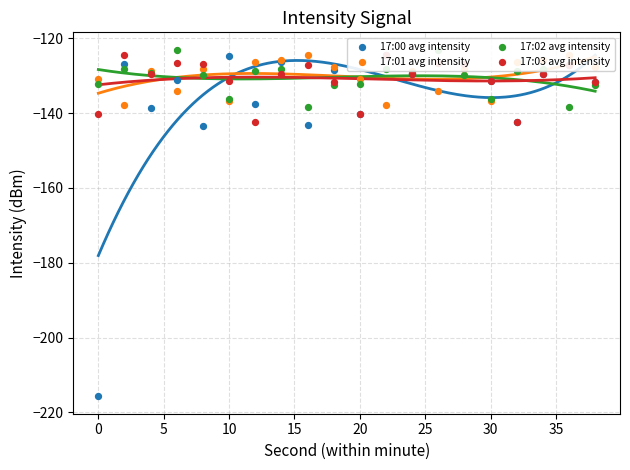

At which category is the sum across all series the highest?

30